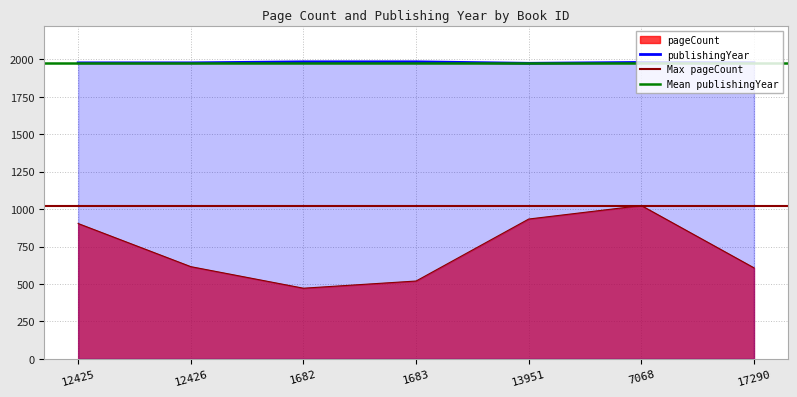

What is the greatest value displayed?

1984